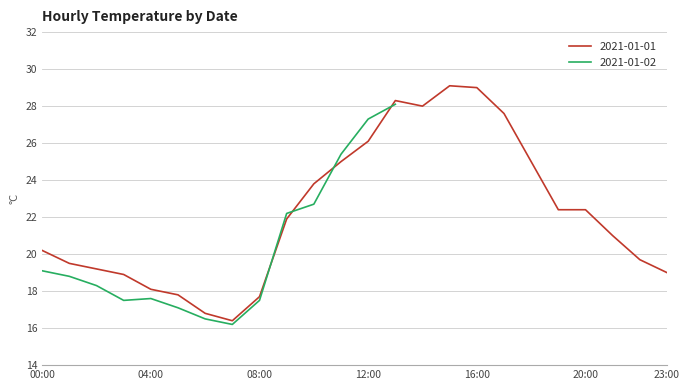

Count the Daily Low values in the range 16 to 17.

2